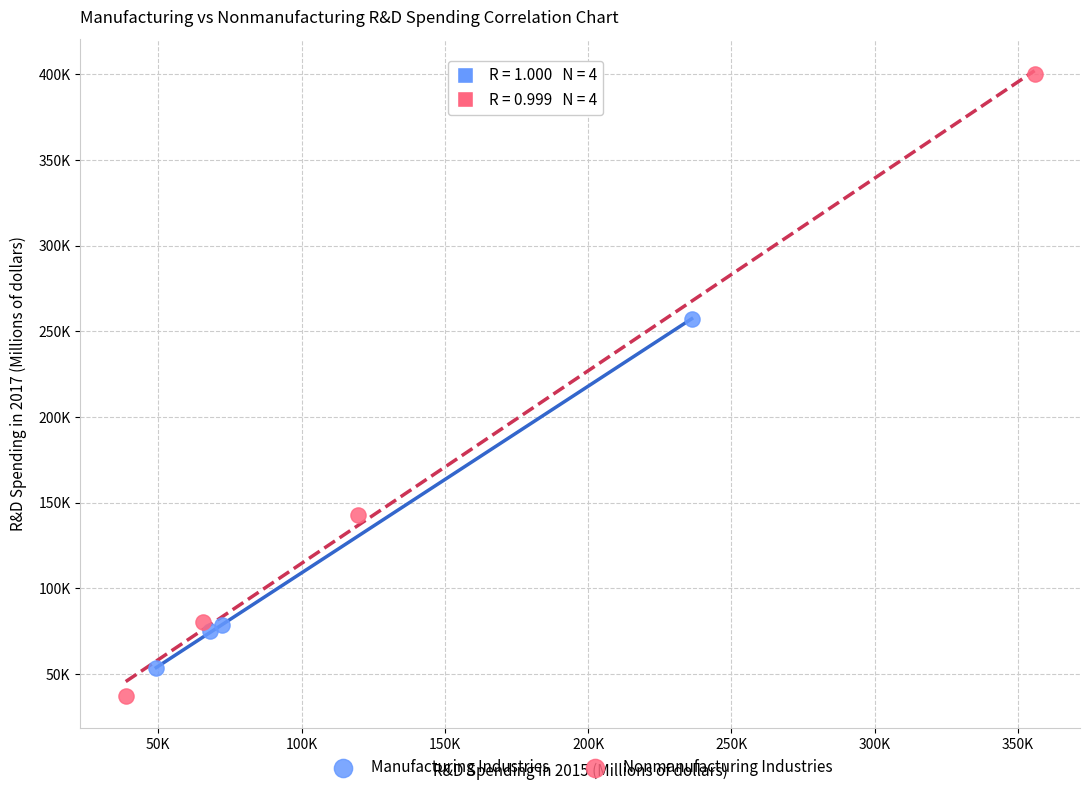

What are all the series names shown in the legend?

Manufacturing Industries, Nonmanufacturing Industries